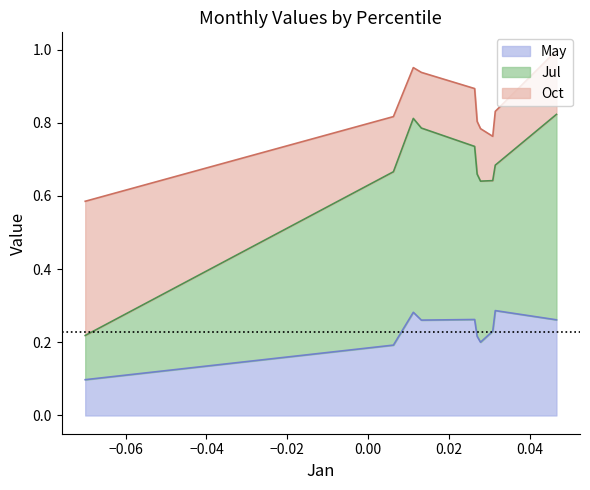

True or false: Jul and May cross at least once.

False